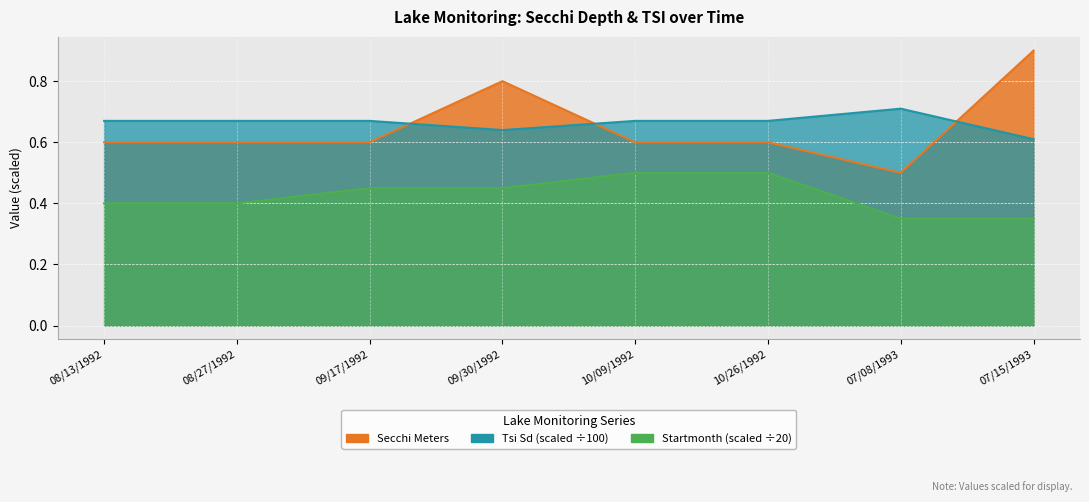

True or false: Tsi Sd has a value of 1.0 at 09/30/1992.

False